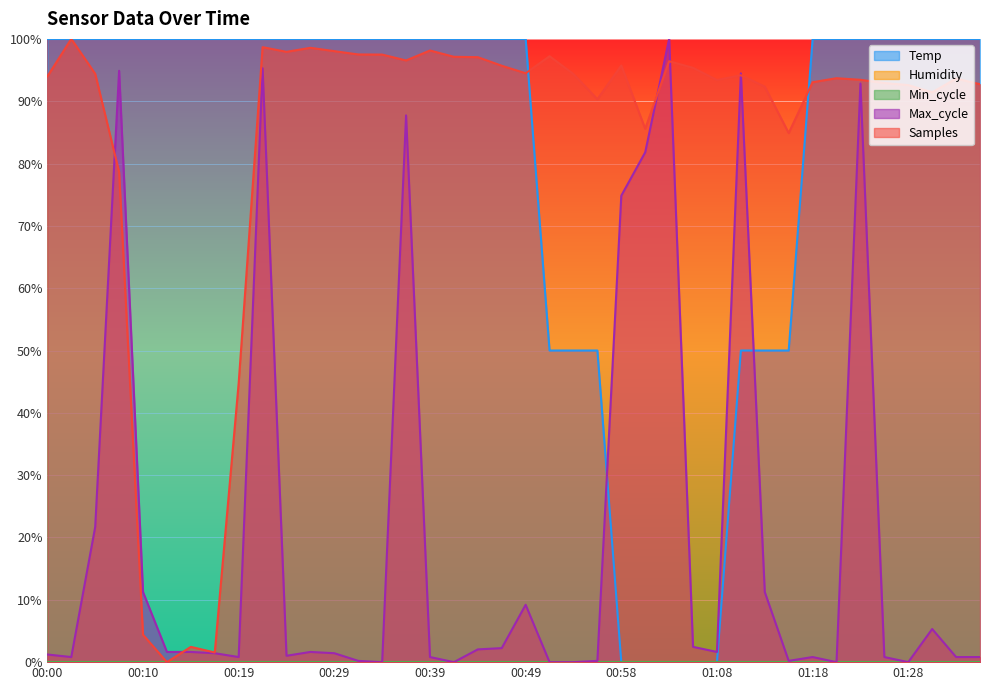

Where do Max_cycle and Samples first cross each other?

00:05 and 00:07